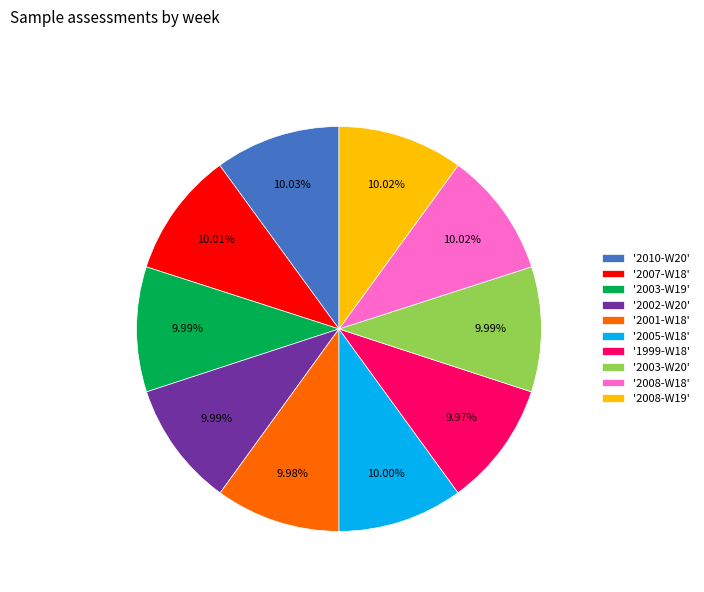

Do '2002-W20' and '2010-W20' together represent more than half of the pie?

No